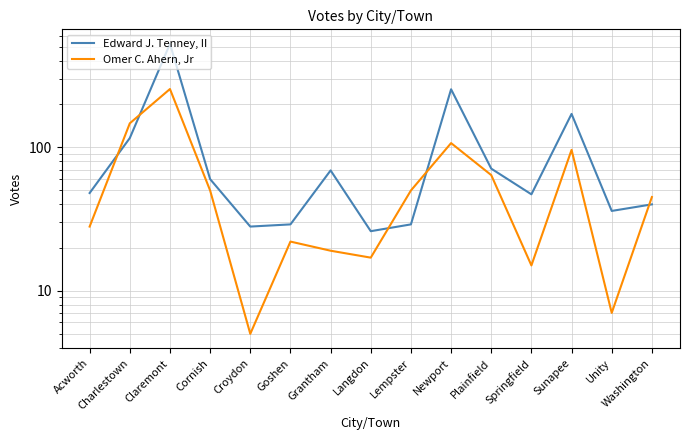

What is the label of the 3rd point from the right?

Sunapee